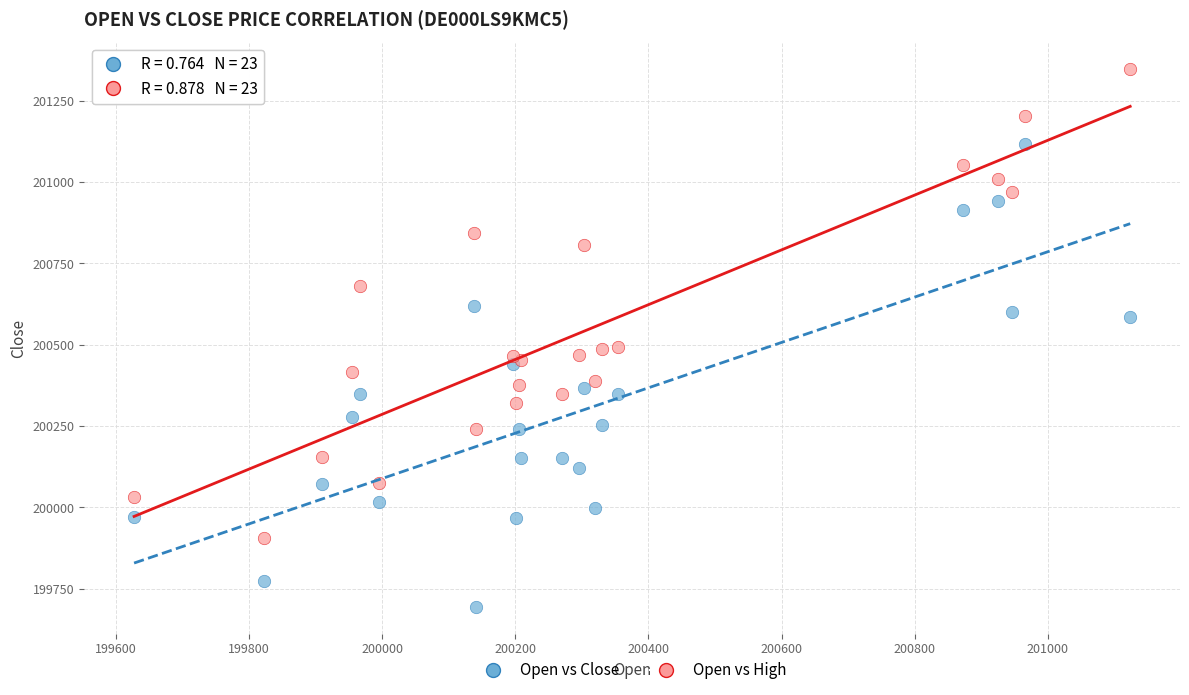

What is the X range (max minus min) for the scatter plot?

1497